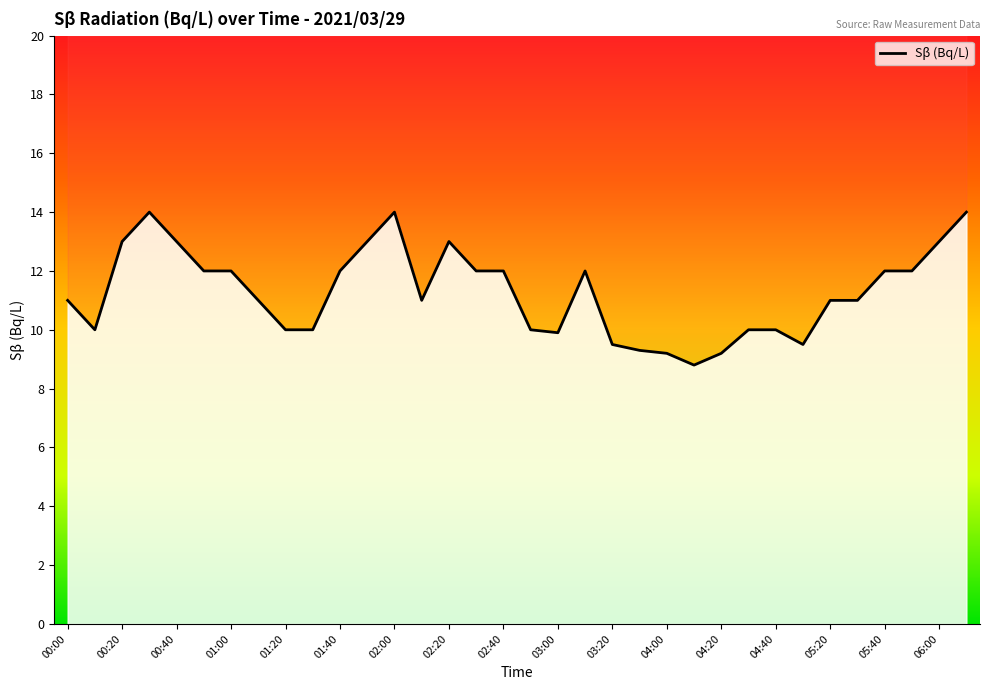

What is the greatest value displayed?

14.0